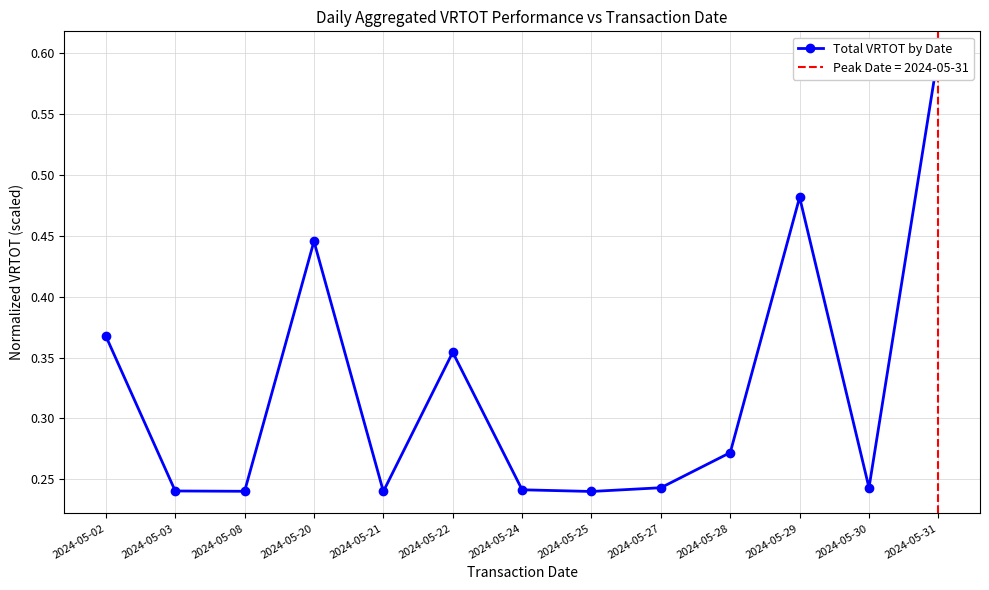

Is it true that the value at 2024-05-30 is 0.4?

False